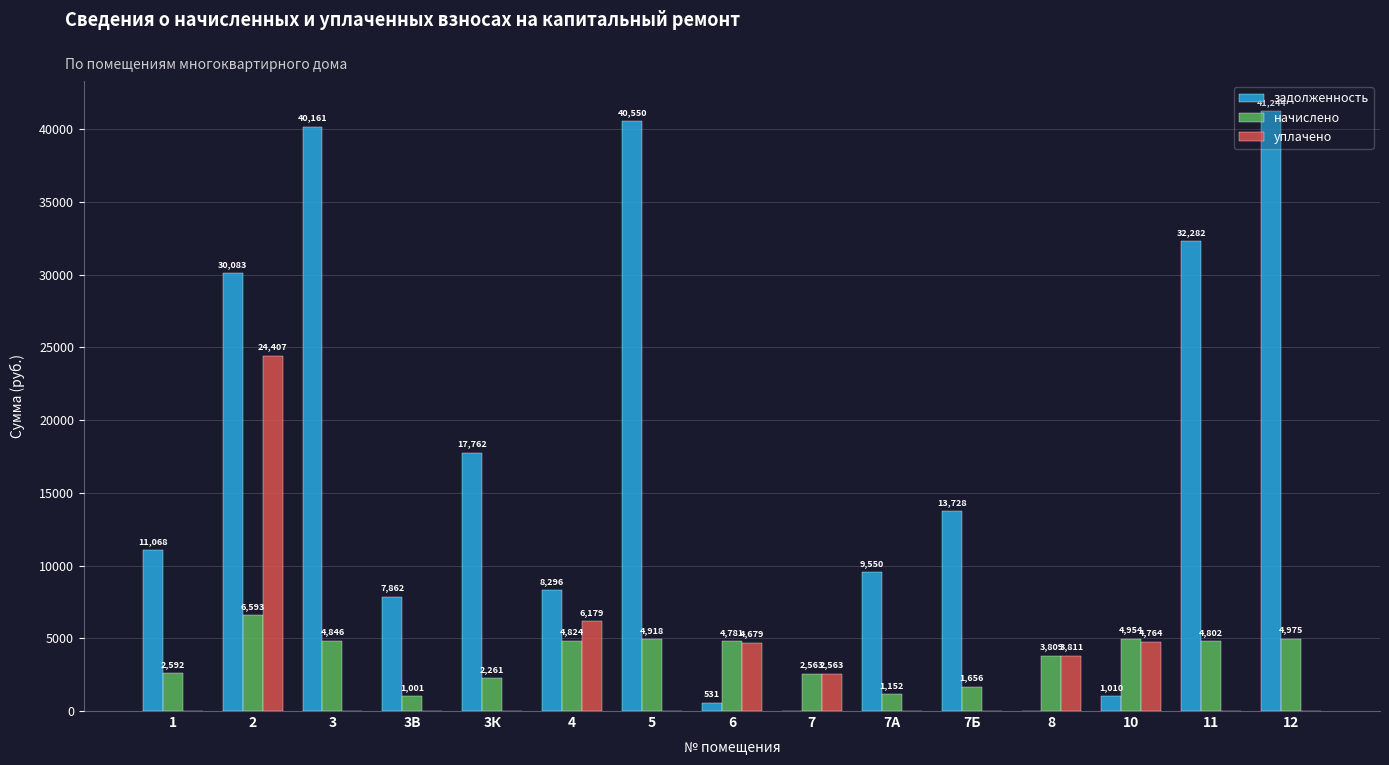

What is the maximum value for уплачено?

24407.1